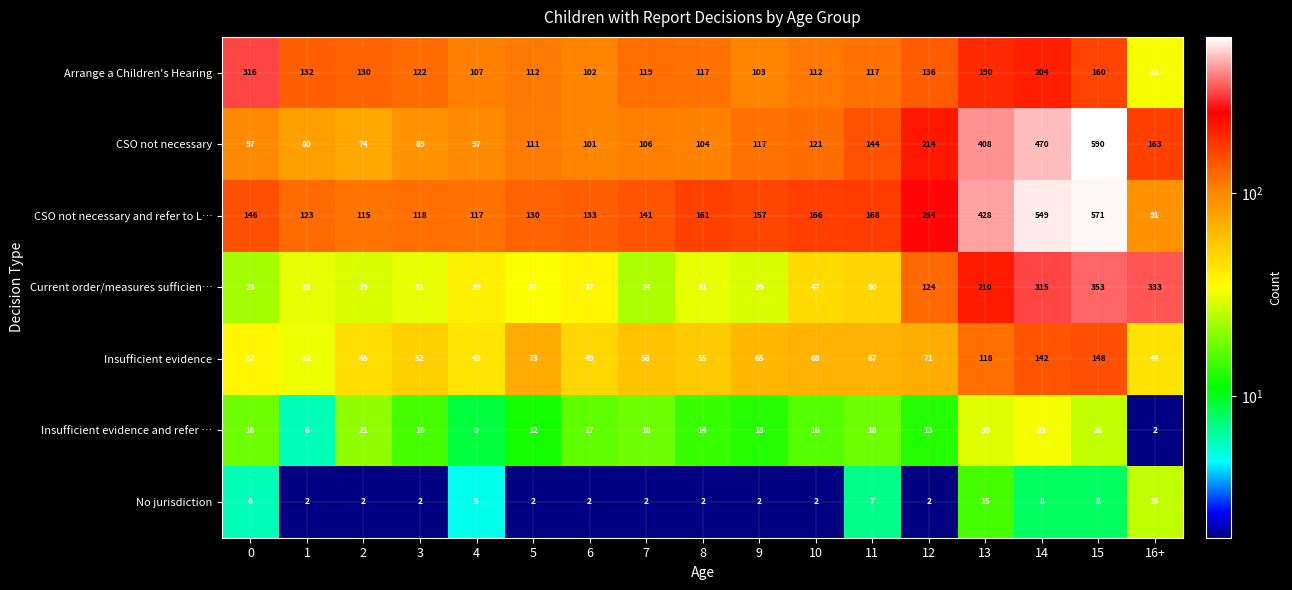

What is the difference between the second highest and minimum values in the Current order/measures sufficien… series?

310